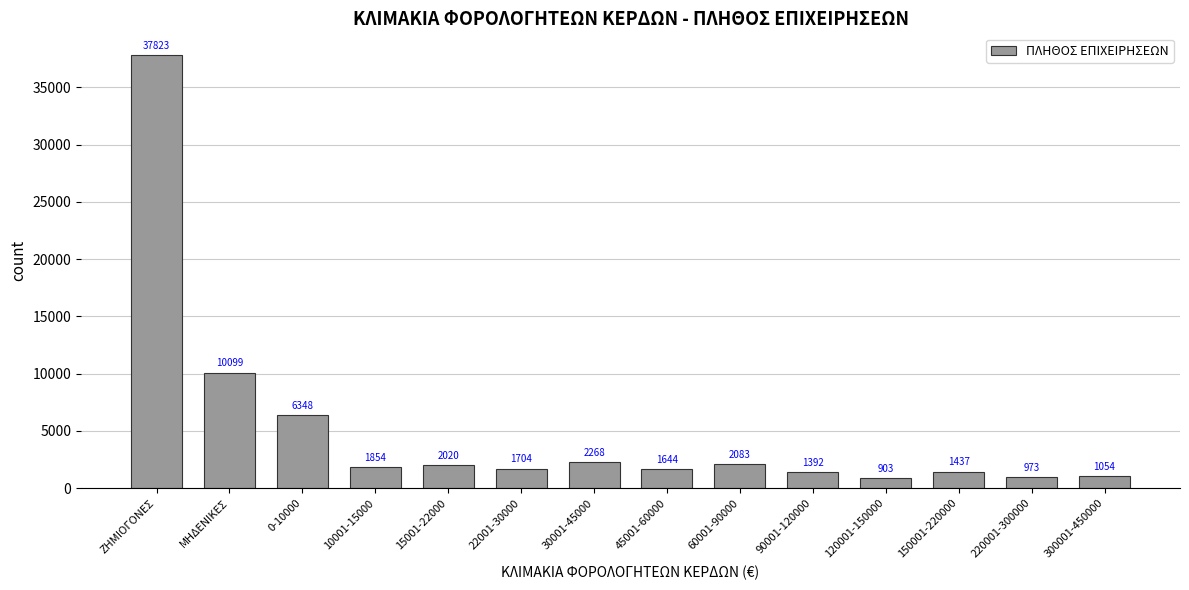

What is the sum of all values?

71602